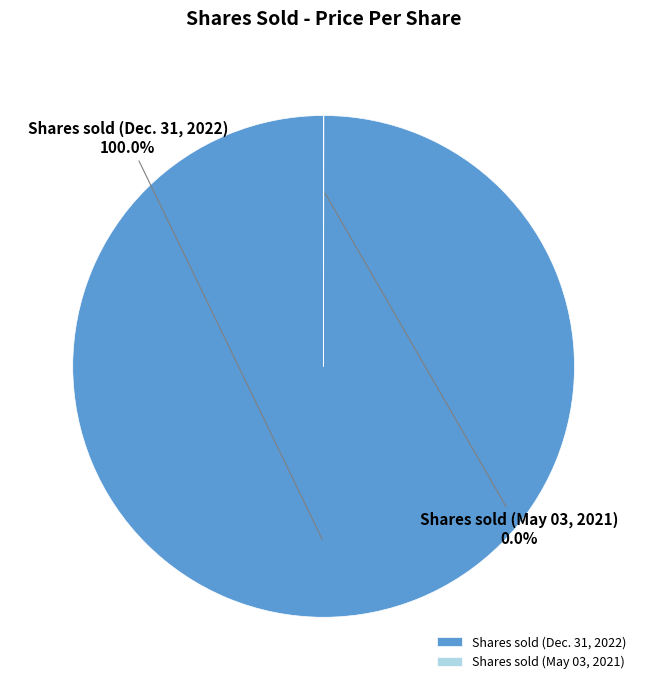

Is there a majority slice in this chart?

Yes